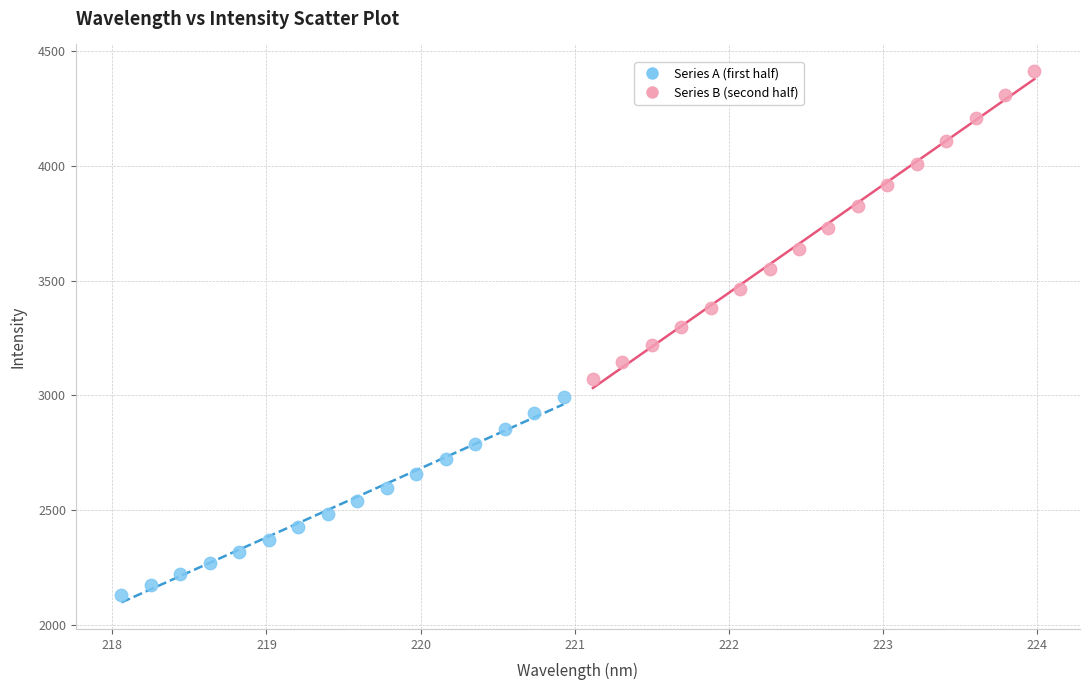

What are all the series names shown in the legend?

Series A (first half), Series B (second half)